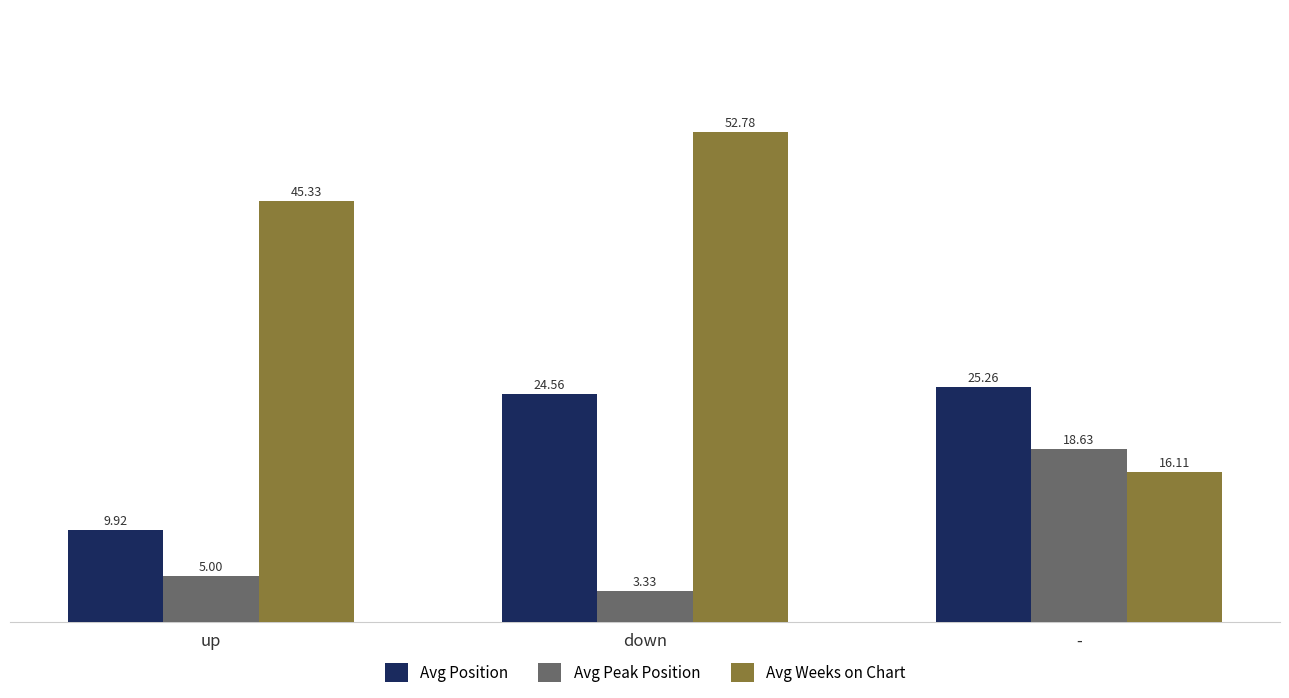

What is the difference between the maximum and minimum values in the Avg Position series?

15.3